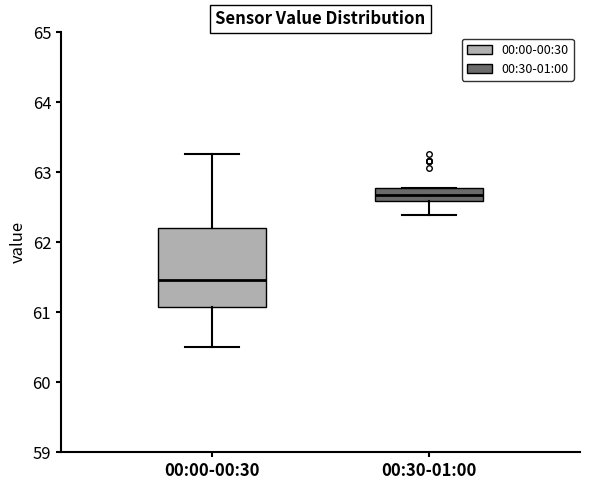

Reading left to right, read every box against the y-axis: the position of its median line, the range the box covers, and the ends of its whiskers. The values are not printed on the chart, so give them approximately, as read against the axis.

00:00-00:30: median 61.5, box 61.1 to 62.2, whiskers 60.5 to 63.3
00:30-01:00: median 62.7, box 62.6 to 62.8, whiskers 62.4 to 62.8